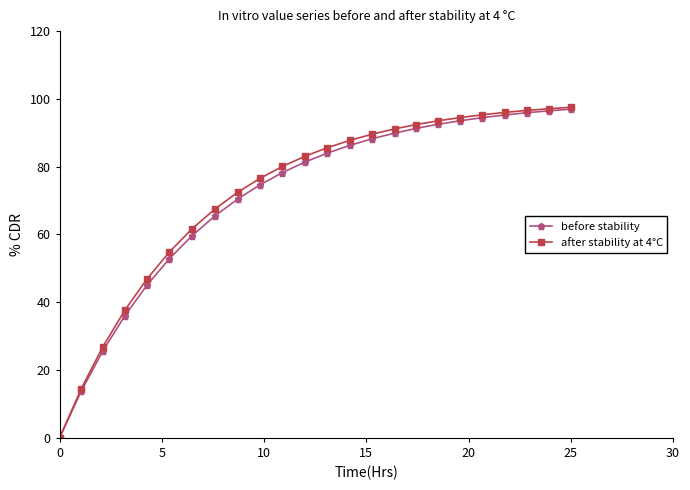

What is the maximum value for before stability?

97.0